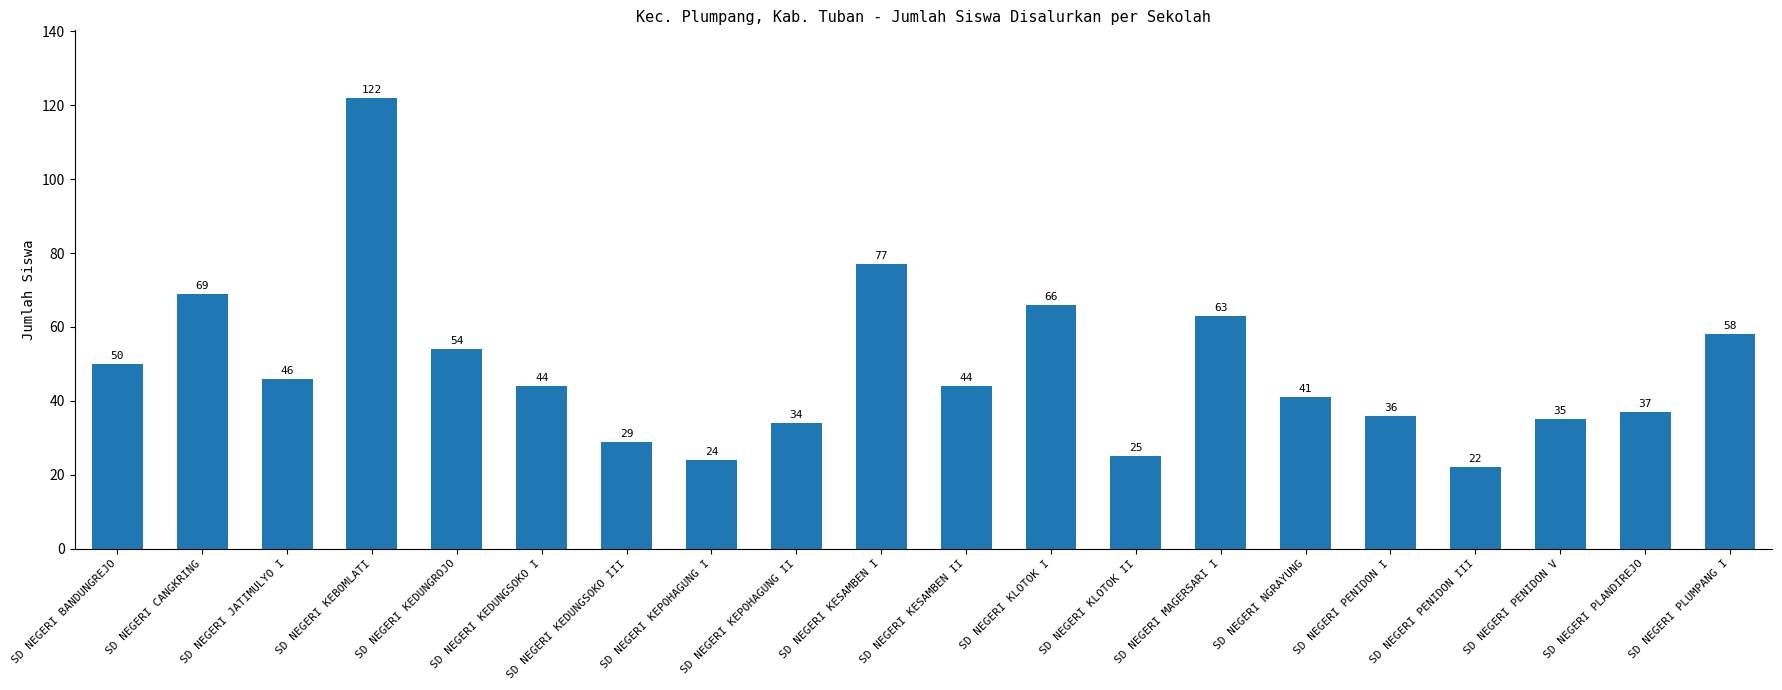

What is the smallest value displayed?

22